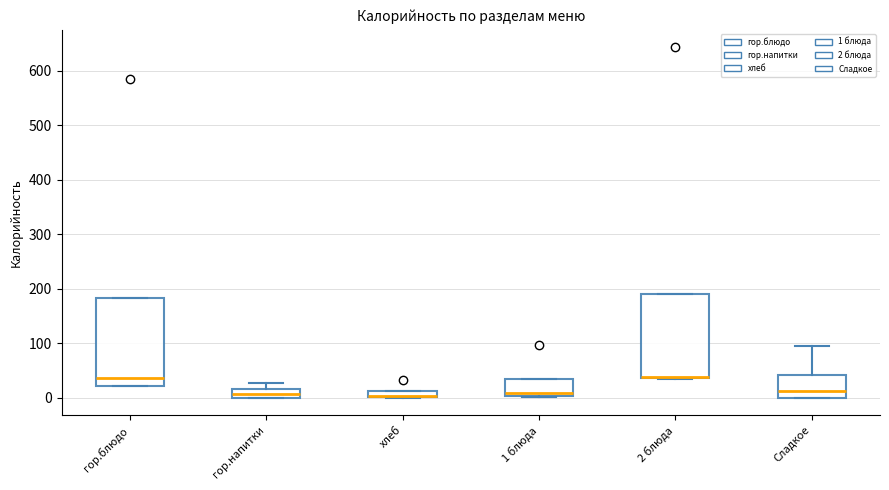

Where is the upper edge of the box for гор.напитки on the y-axis? The values are not printed on the chart, so give them approximately, as read against the axis.

20